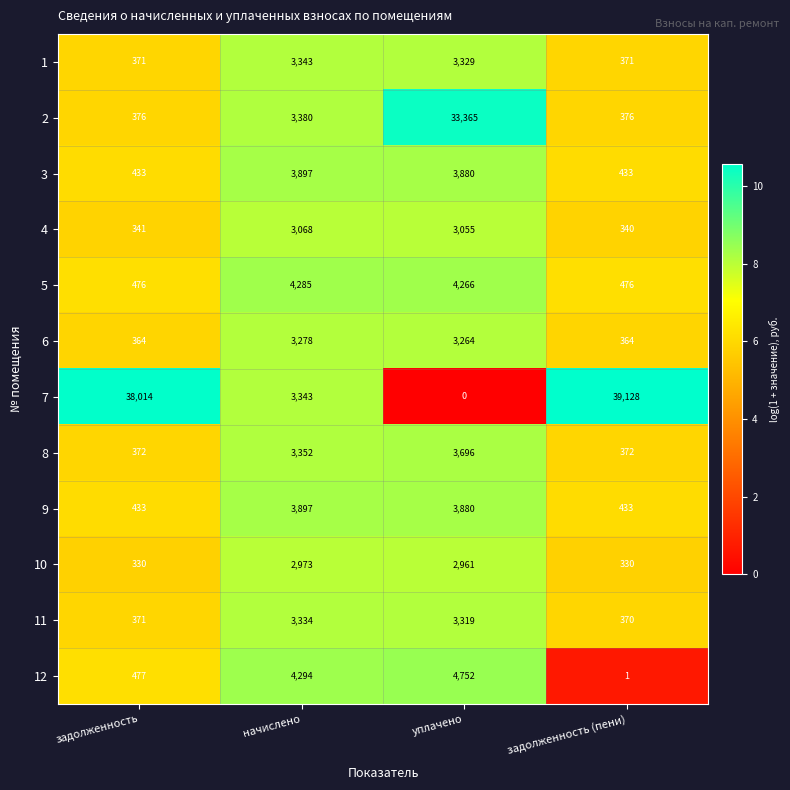

What is the difference between the maximum and minimum values in the 5 series?

3809